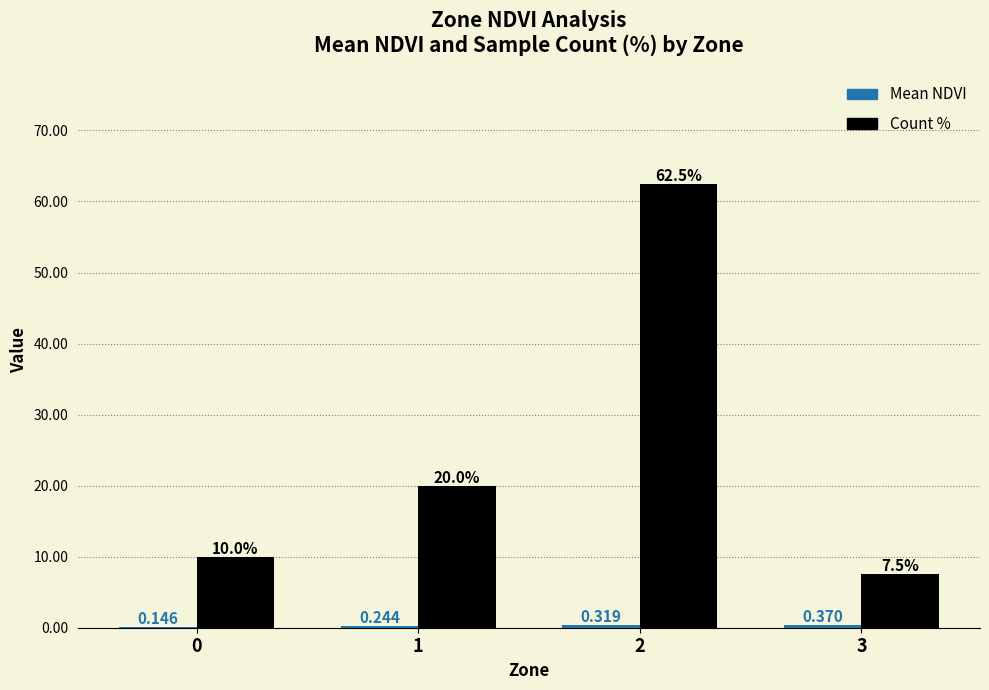

Which series changed the most between 0 and 1?

Count %